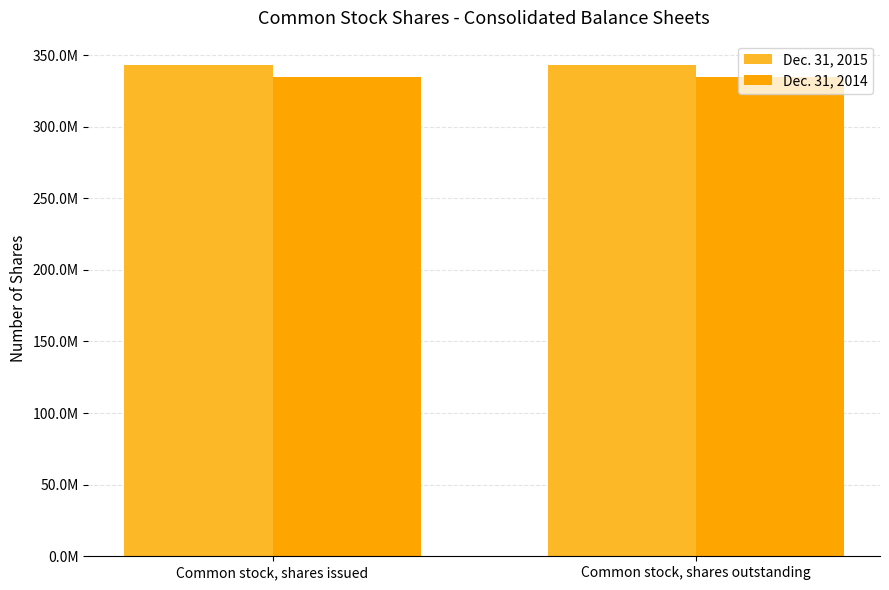

The Dec. 31, 2014 series shows 568005198 at Common stock, shares issued. True or false?

False